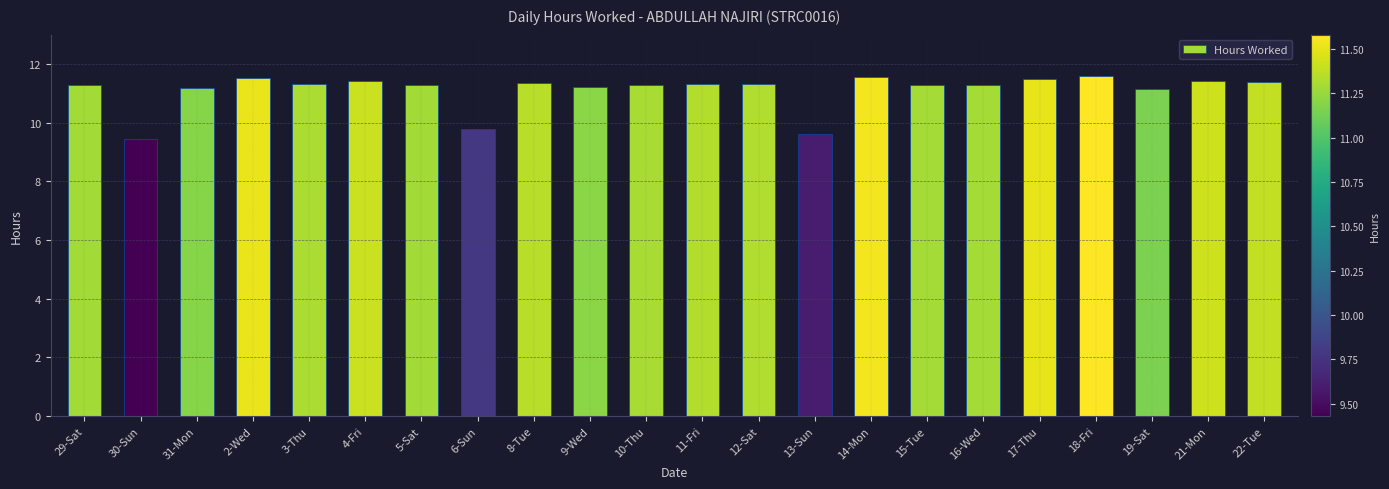

Count the number of values greater than 11.

19